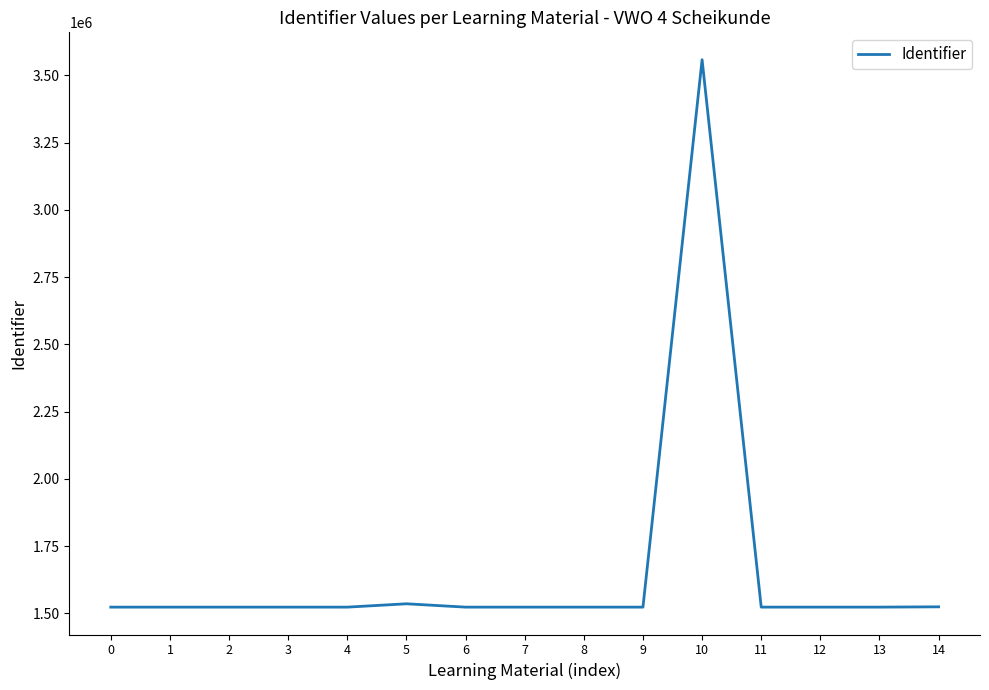

Is it true that the value at 10 is 4959237?

False